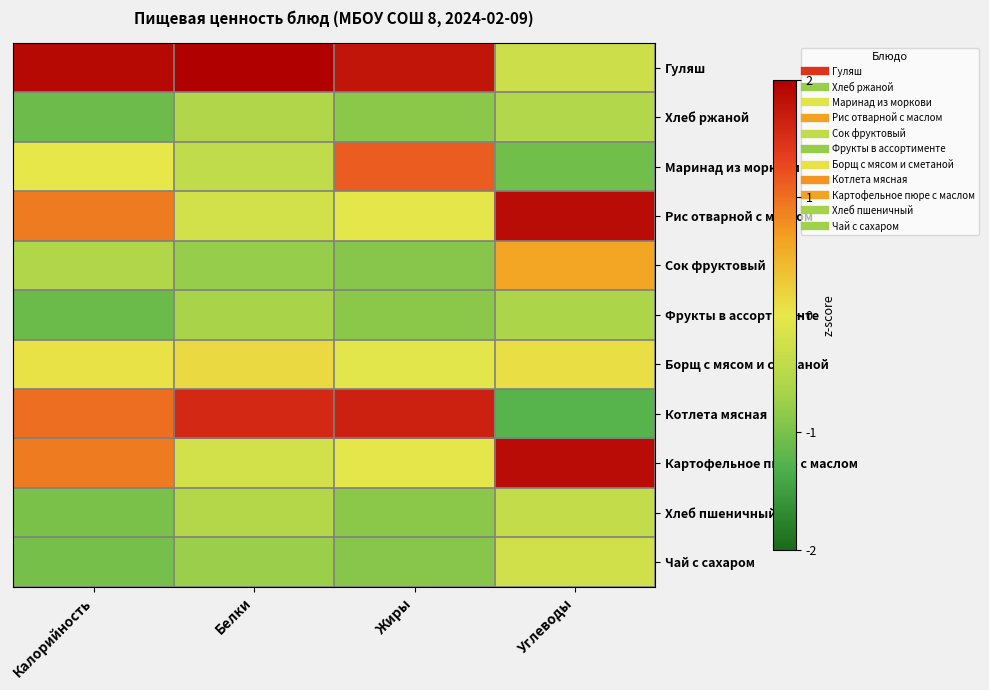

At Калорийность, list the series in order from largest to smallest.

Гуляш, Котлета мясная, Рис отварной с маслом, Картофельное пюре с маслом, Борщ с мясом и сметаной, Маринад из моркови, Сок фруктовый, Хлеб пшеничный, Чай с сахаром, Хлеб ржаной, Фрукты в ассортименте